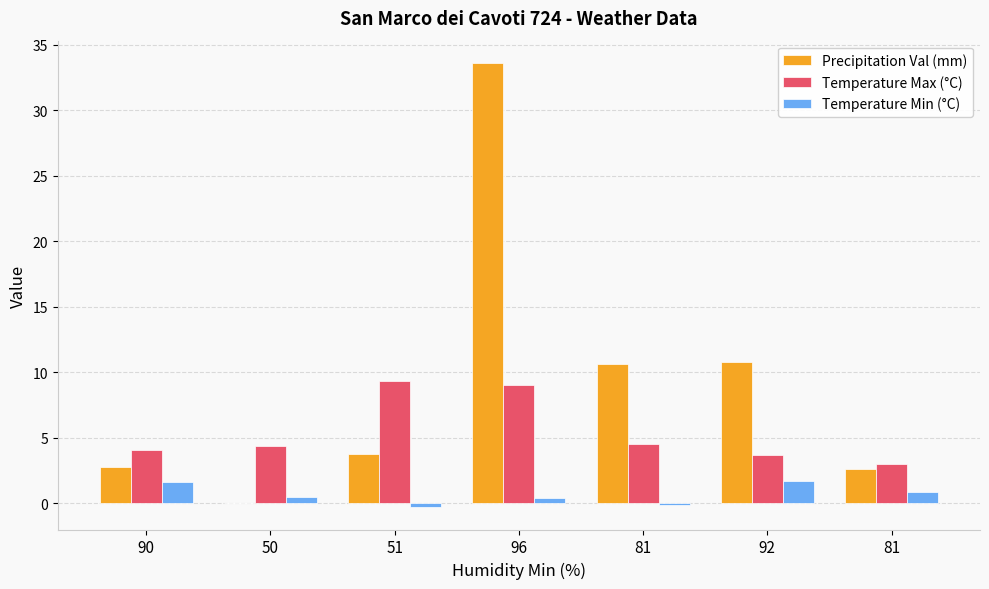

At how many categories does at least one series exceed 9?

4